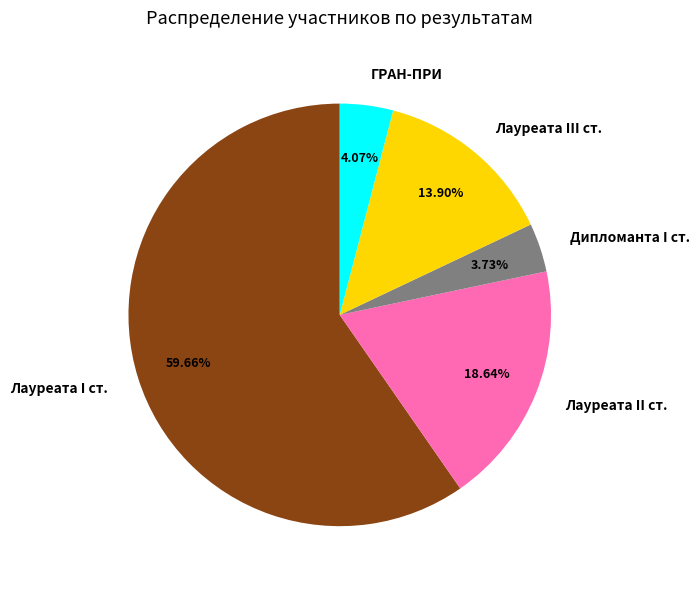

Approximately how many times larger is the value at Лауреата I ст. compared to Дипломанта I ст.?

16.0